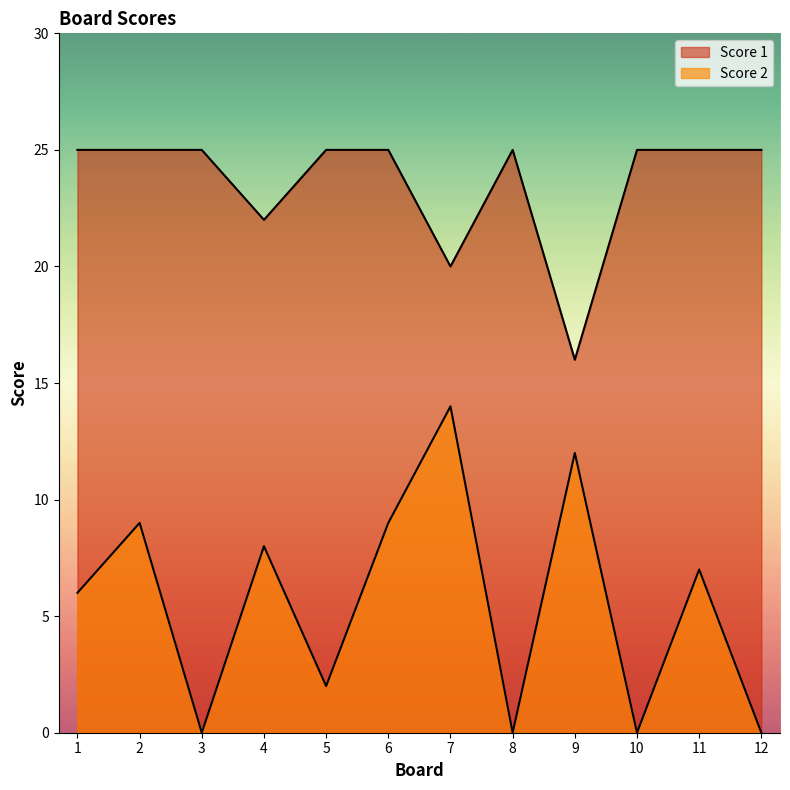

At which label is Score 1 closest to 20?

7